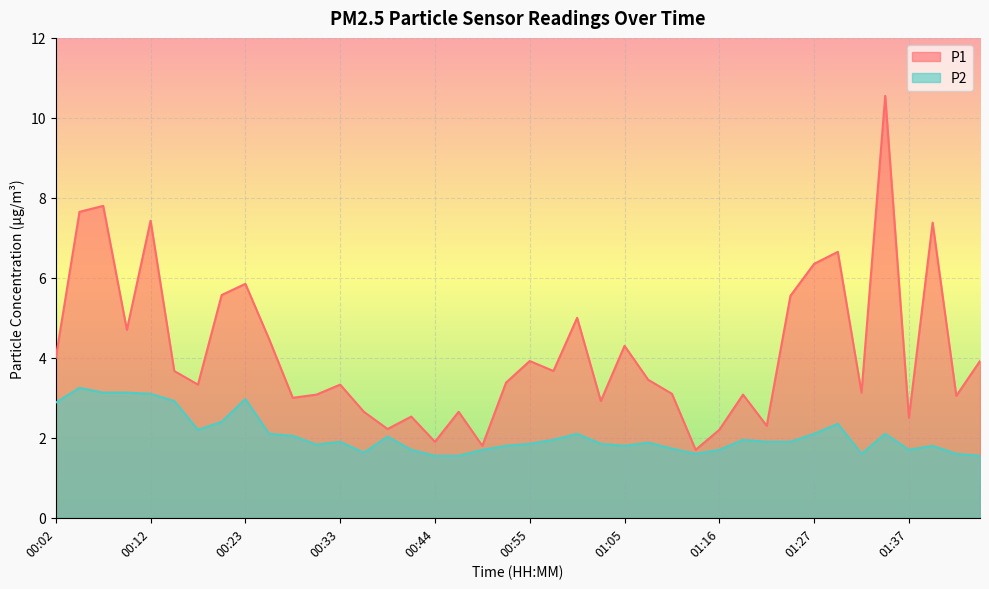

What is the sum of the P2 values at 00:07 and 01:05?

4.9